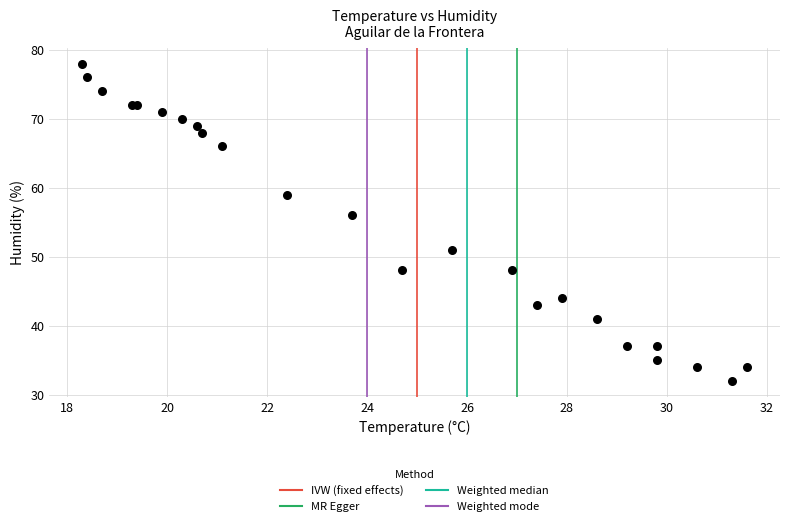

What Y value in the scatter plot is closest to 55?

56